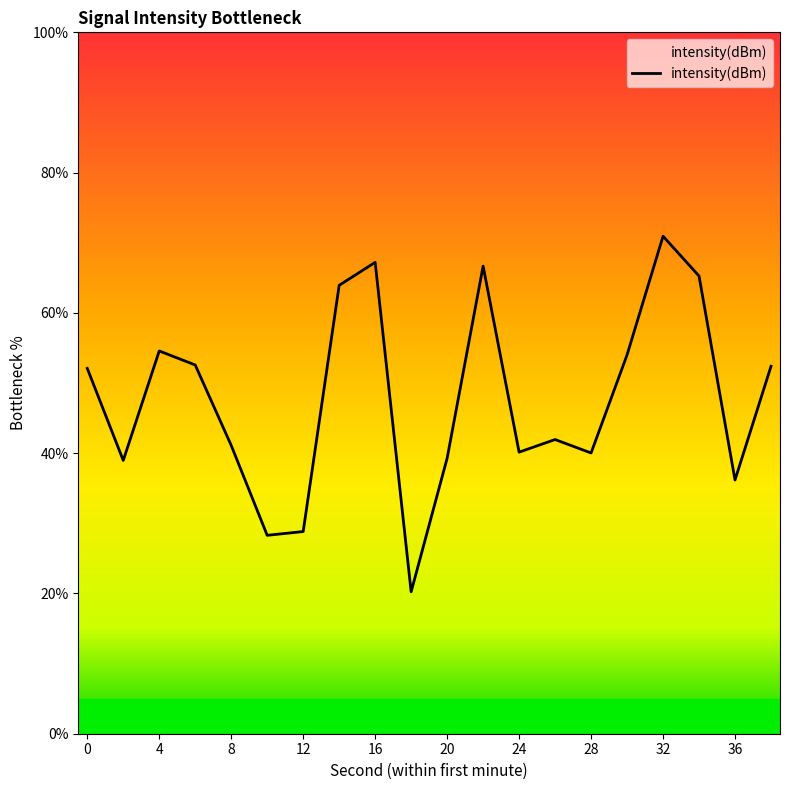

What is the difference between the maximum and minimum values?

50.7